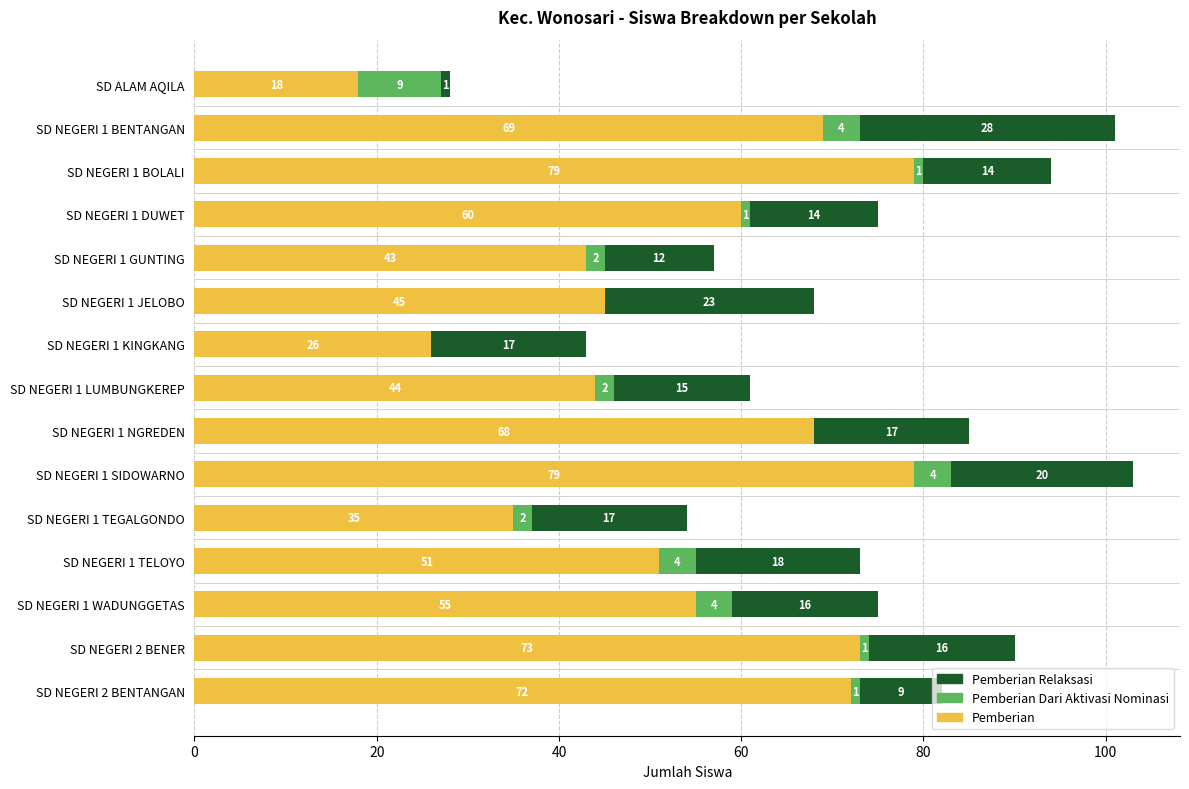

The Pemberian series shows 109 at SD NEGERI 2 BENER. True or false?

False